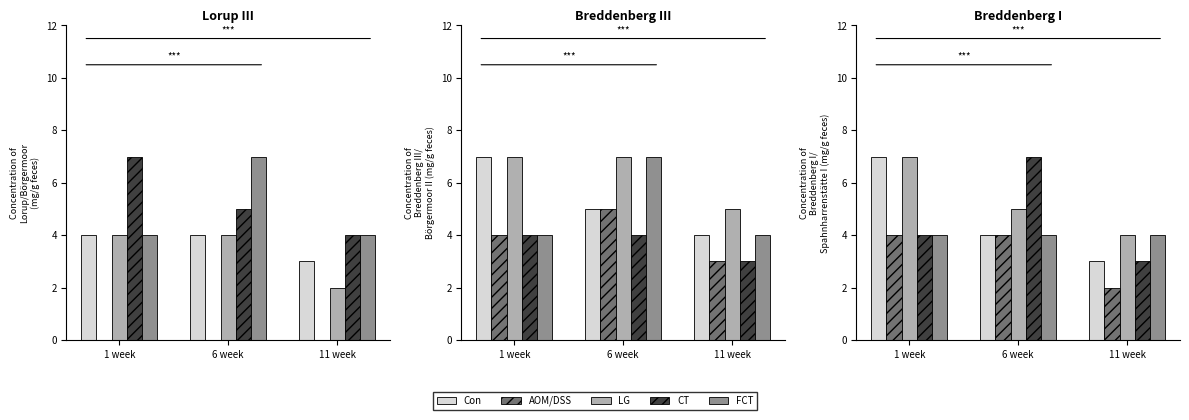

How many bars are there in each group?

5